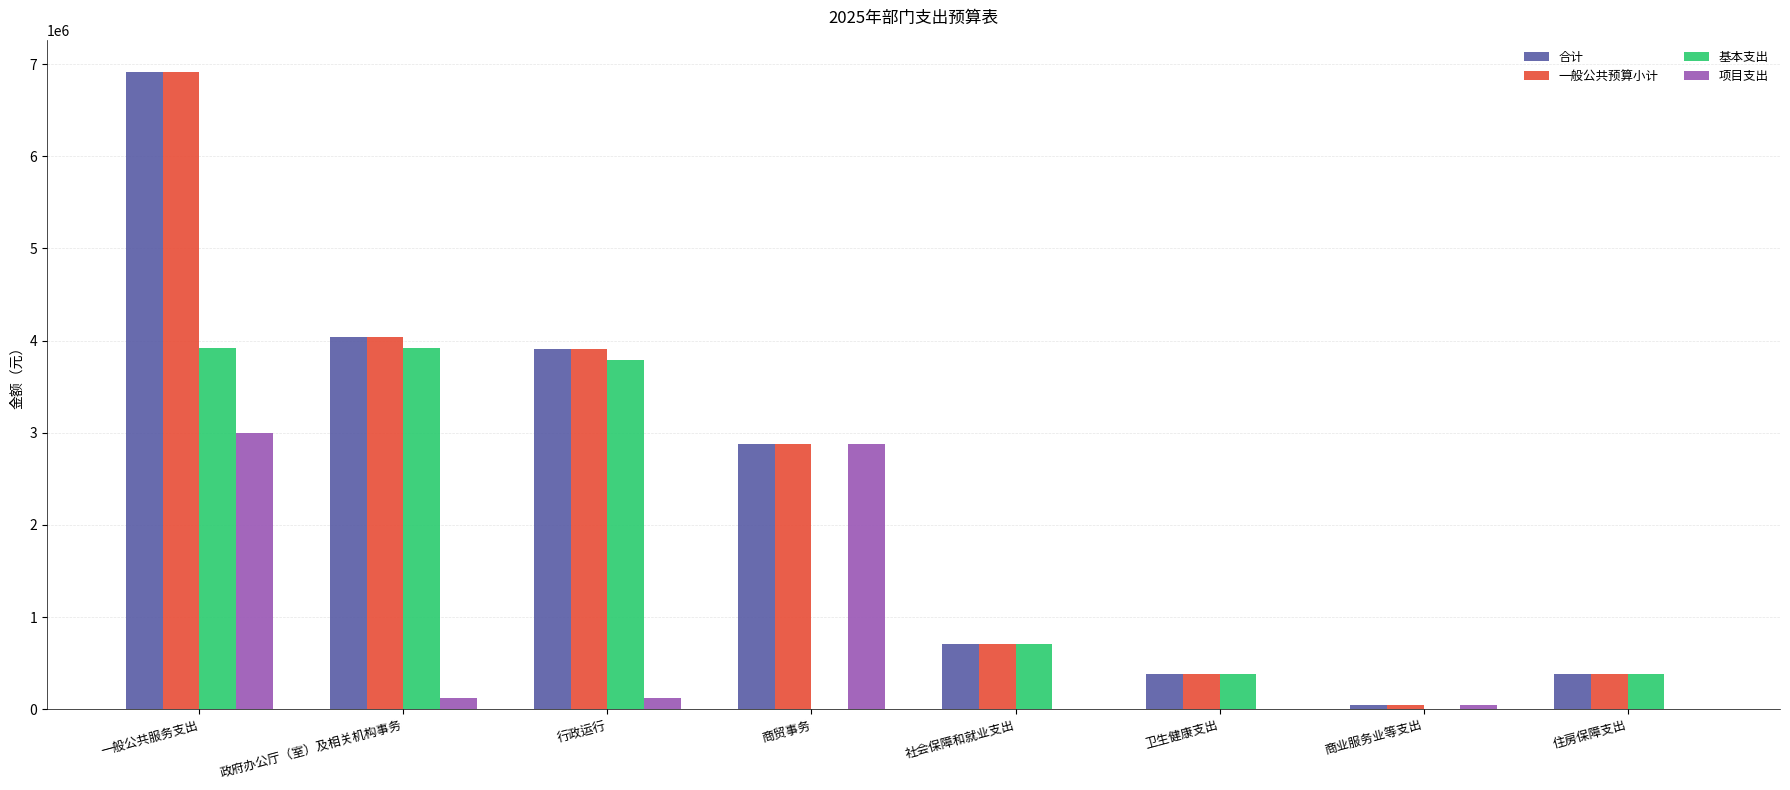

How many data points does each series have?

8